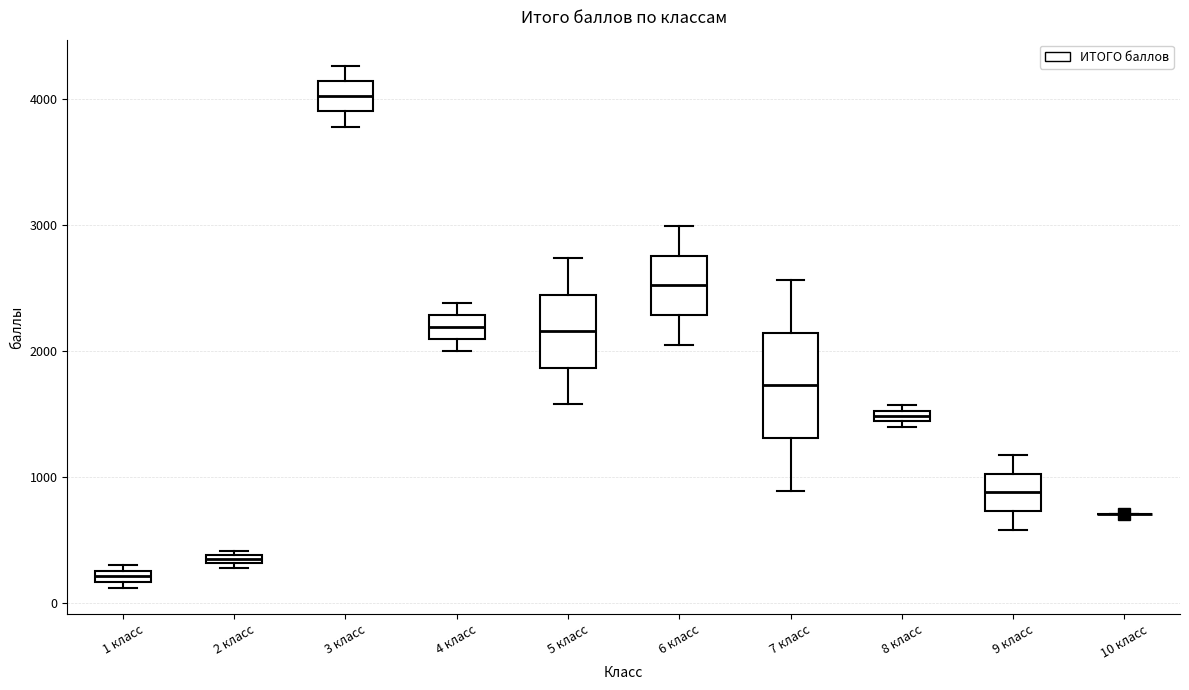

Comparing the boxes themselves (not the whiskers), which one is the tallest?

7 класс